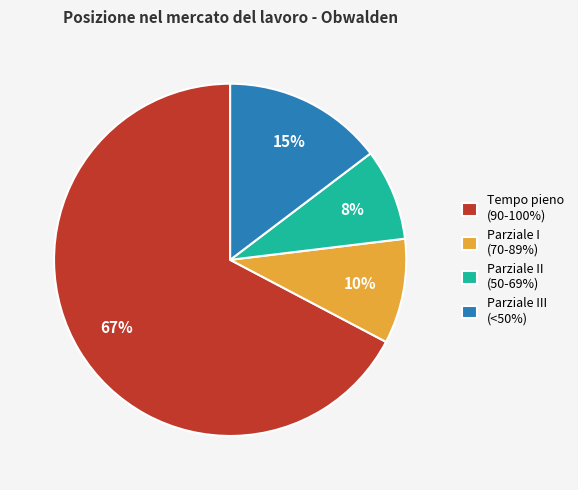

Is it true that Parziale II (50-69%) is 17% of the pie?

False